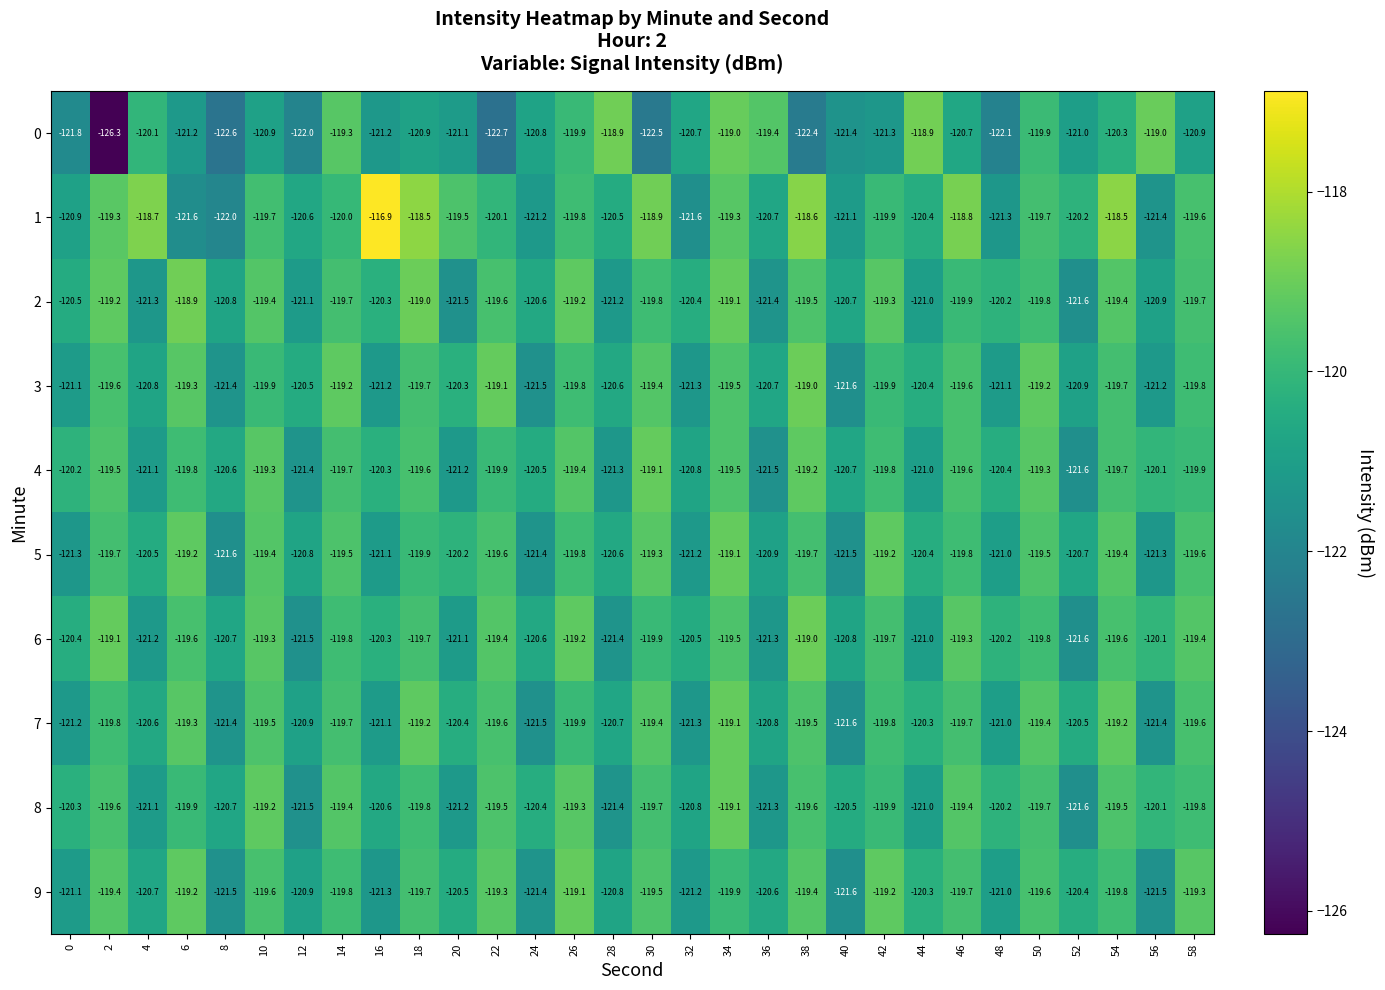

What is the total value across all series at 50?

-1195.9